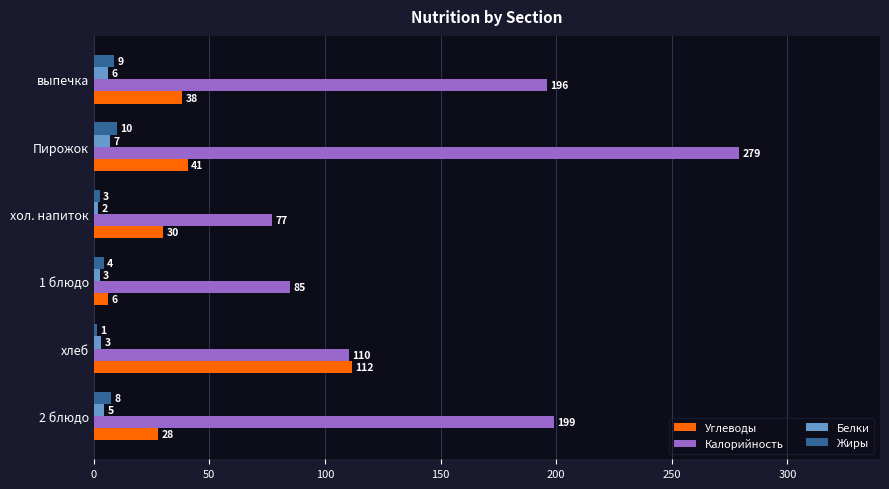

Reading left to right, what are all the values shown in this chart?

Углеводы: 28.0	111.7	6.1	30.1	40.7	38.4
Калорийность: 198.9	110.3	85.0	77.2	279.2	196.0
Белки: 4.6	3.4	2.6	2.0	7.2	6.4
Жиры: 7.6	1.4	4.3	2.6	10.2	8.7